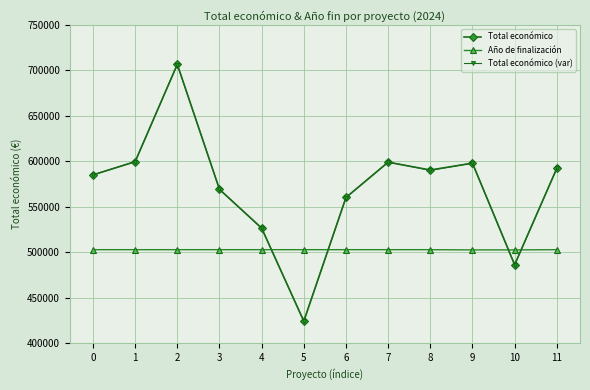

What is the value of the Total económico point at the 7th from the left?

560155.8